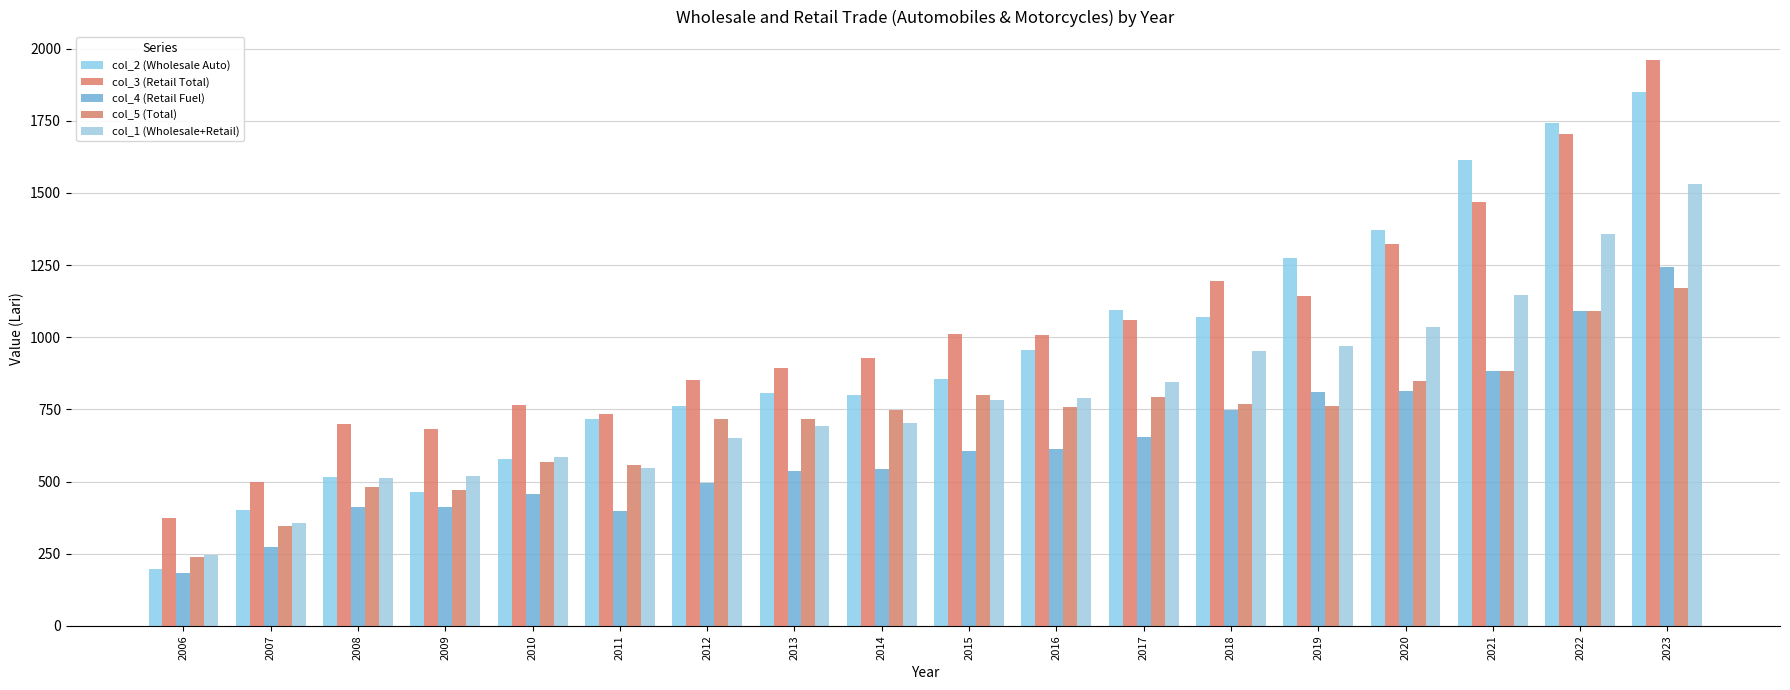

Is it true that col_4 (Retail Fuel) equals 449.2 at 2020?

False